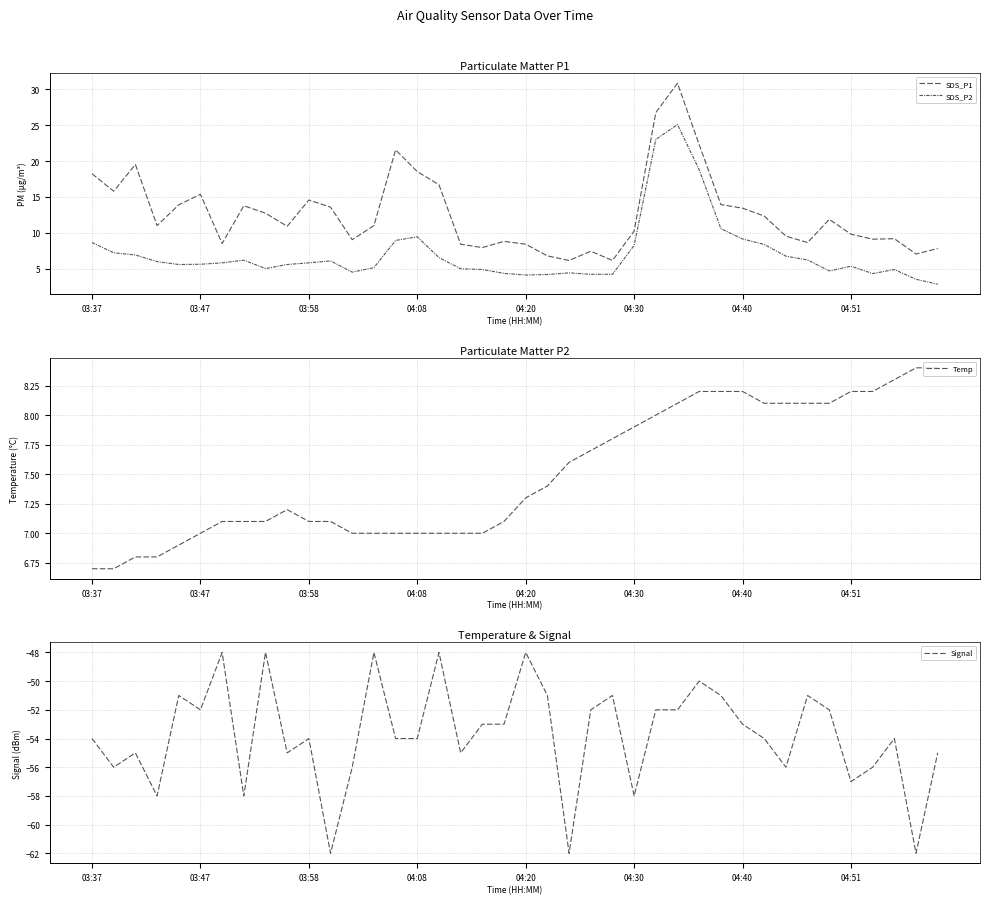

What are all the series names shown in the legend?

SDS_P1, SDS_P2, Temp, Signal